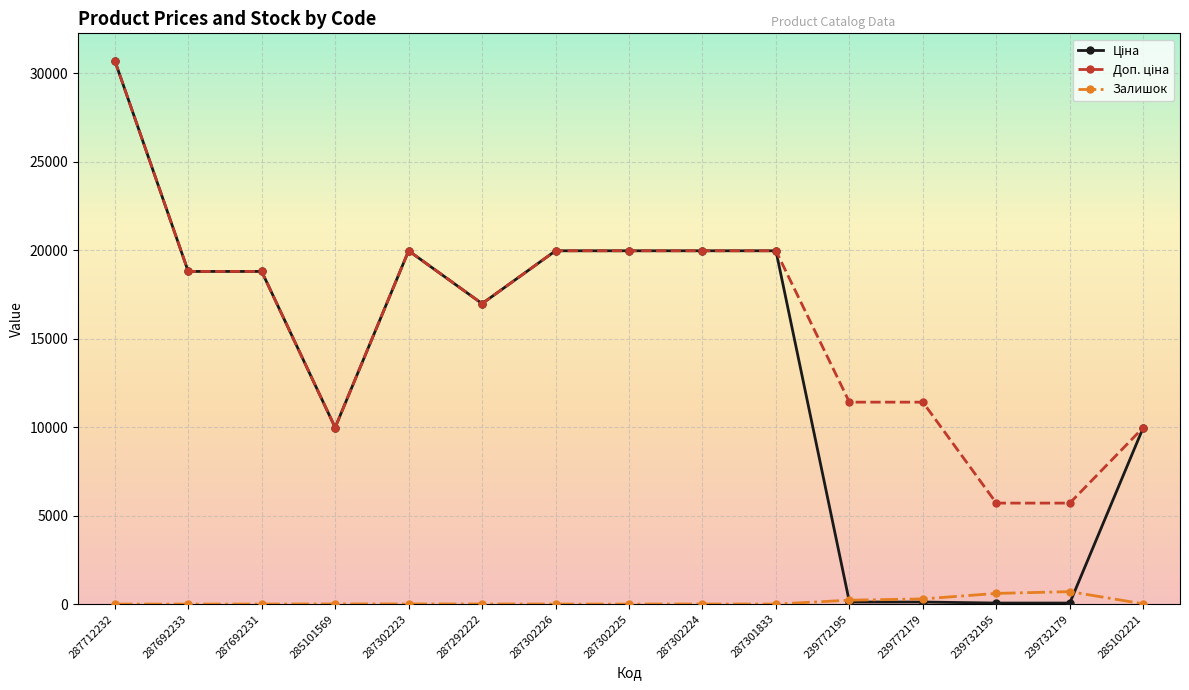

What is the total value across all series at 287302225?

39928.3